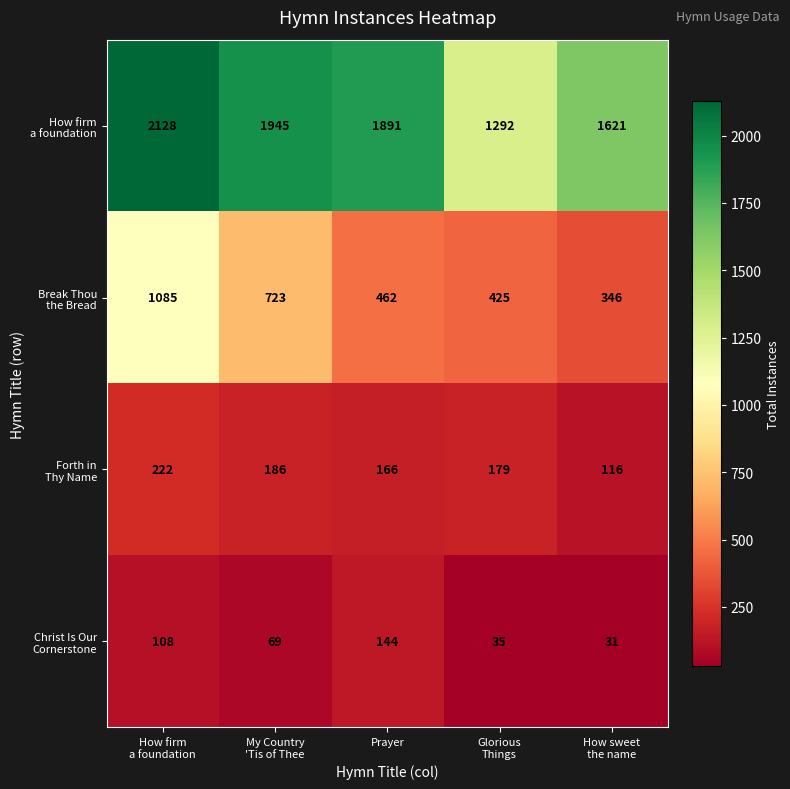

What is the minimum value shown in the chart?

31